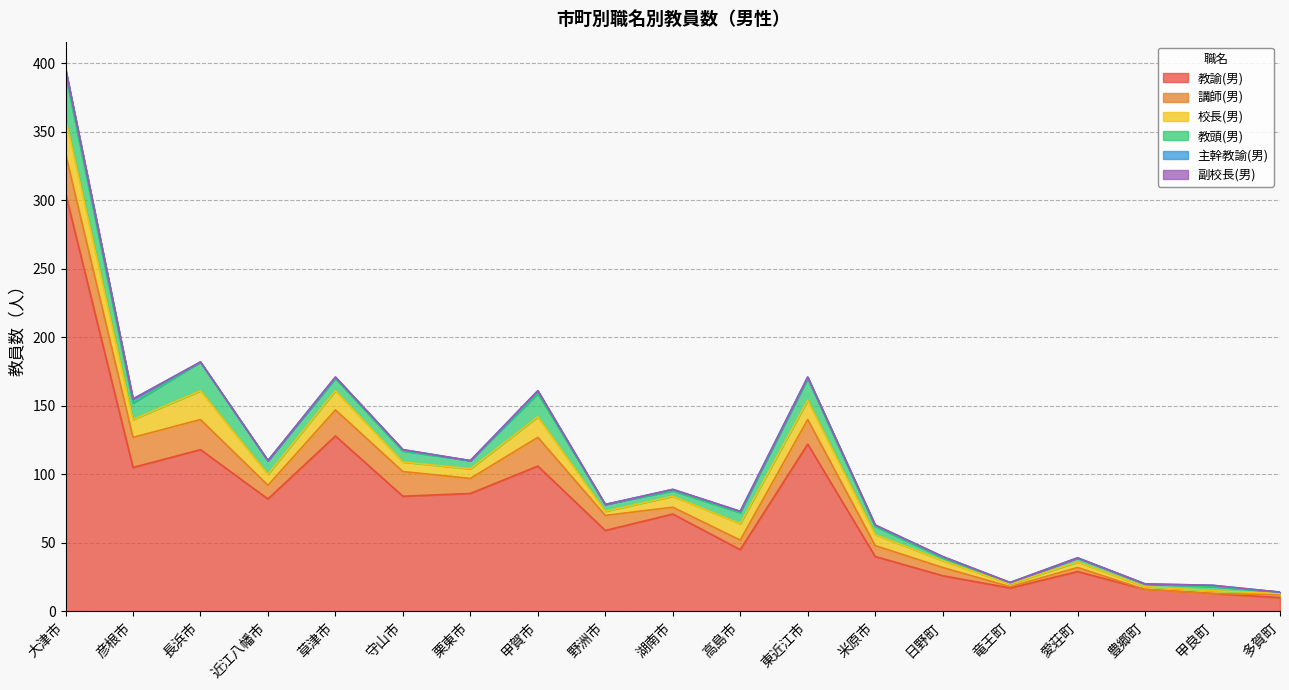

Reading left to right, extract all data points from this chart.

教諭(男): 305	105	118	82	128	84	86	106	59	71	45	122	40	26	17	29	16	13	10
講師(男): 29	22	22	10	19	18	11	21	11	5	7	18	8	6	1	3	0	0	2
校長(男): 26	13	21	8	14	7	7	15	3	8	12	14	8	5	2	4	2	2	1
教頭(男): 32	12	21	10	9	8	6	17	5	4	8	16	6	2	1	3	2	3	1
主幹教諭(男): 4	3	0	0	1	1	0	2	0	1	1	1	1	1	0	0	0	1	0
副校長(男): 0	0	0	0	0	0	0	0	0	0	0	0	0	0	0	0	0	0	0